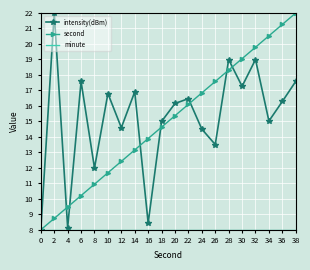

List the labels in order of second value, smallest first.

0, 2, 4, 6, 8, 10, 12, 14, 16, 18, 20, 22, 24, 26, 28, 30, 32, 34, 36, 38